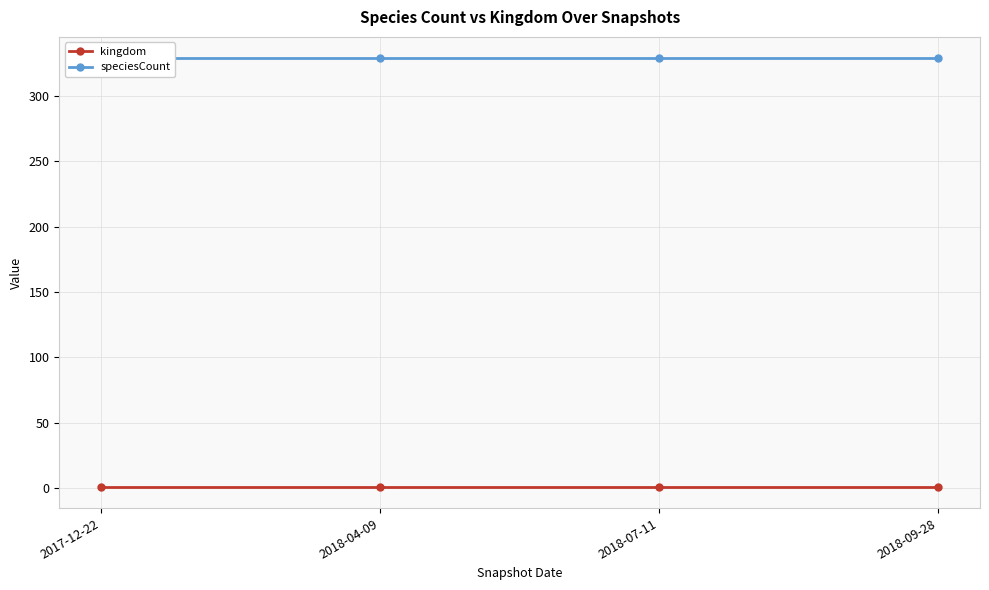

Which series has the widest spread of values?

kingdom